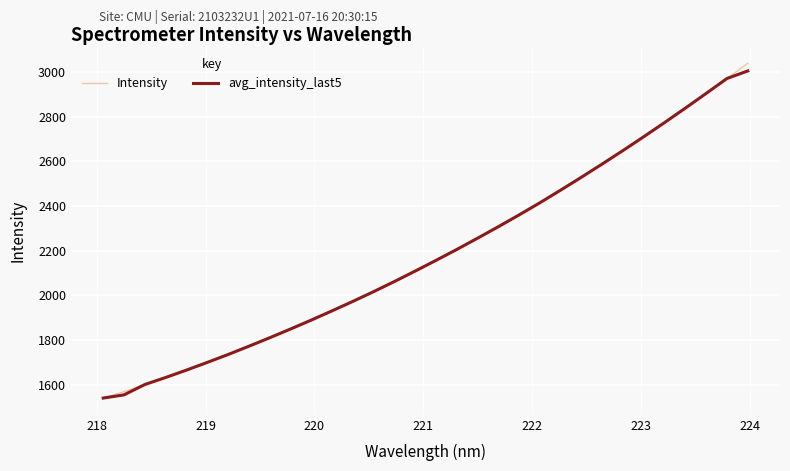

What is the minimum value for avg_intensity_last5?

1539.7